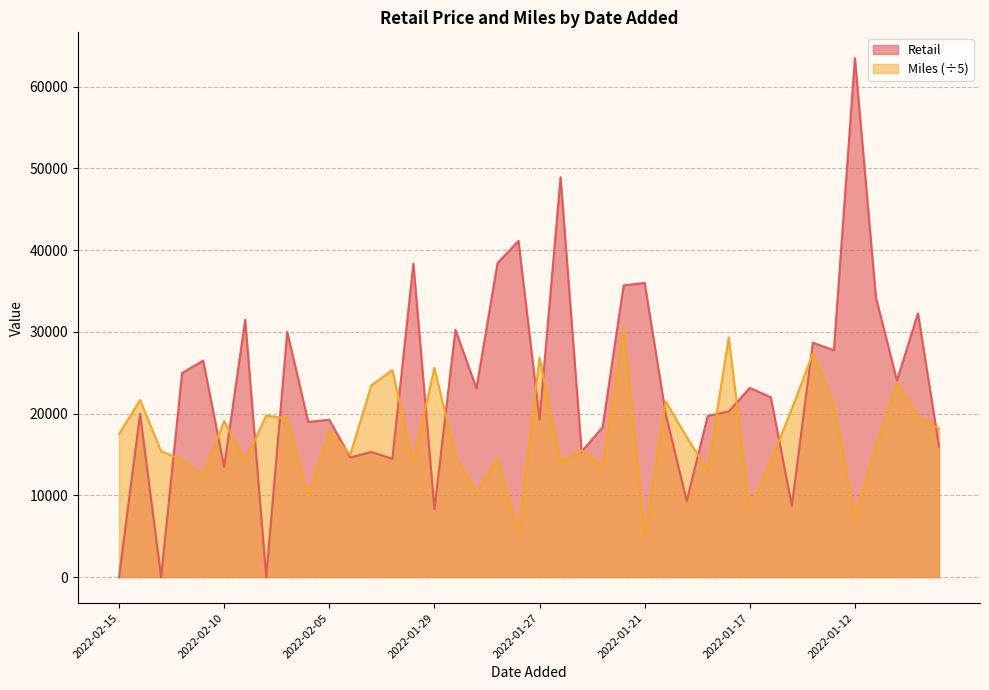

Count the number of data series in this chart.

2